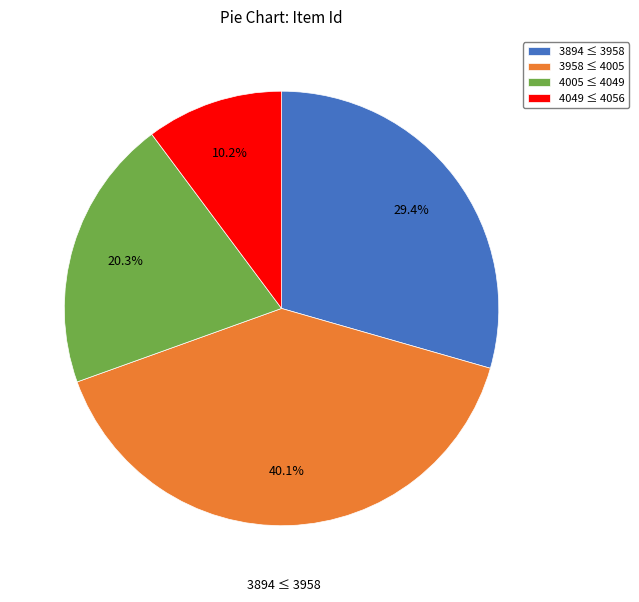

Rank the categories by value from lowest to highest.

4049 ≤ 4056, 4005 ≤ 4049, 3894 ≤ 3958, 3958 ≤ 4005